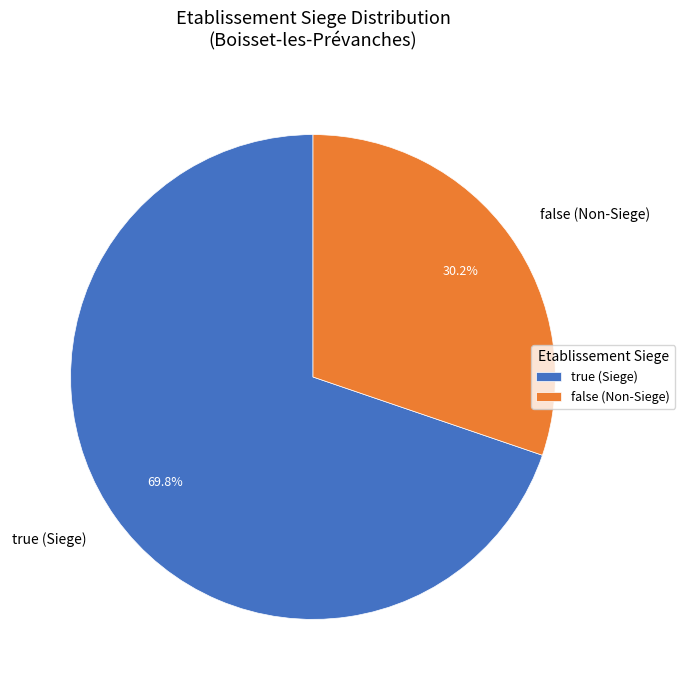

Count the number of slices in the pie.

2